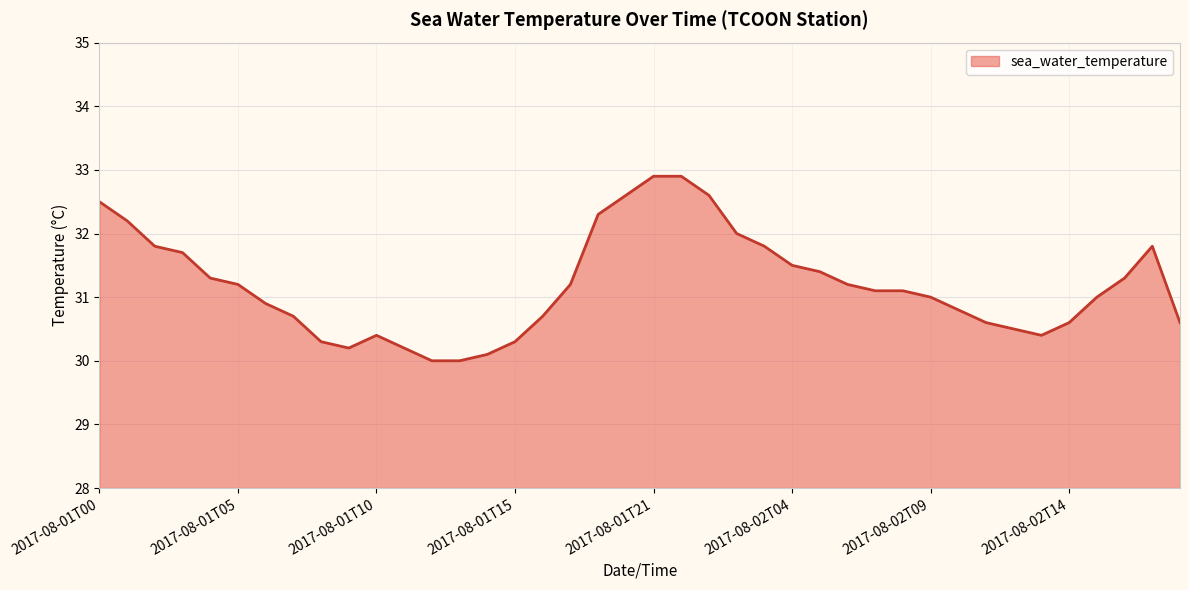

What is the smallest value displayed?

30.0